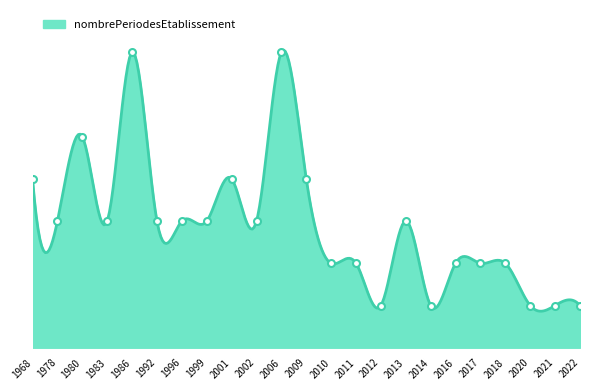

Reading left to right, extract all data points from this chart.

1968=4	1978=3	1980=5	1983=3	1986=7	1992=3	1996=3	1999=3	2001=4	2002=3	2006=7	2009=4	2010=2	2011=2	2012=1	2013=3	2014=1	2016=2	2017=2	2018=2	2020=1	2021=1	2022=1